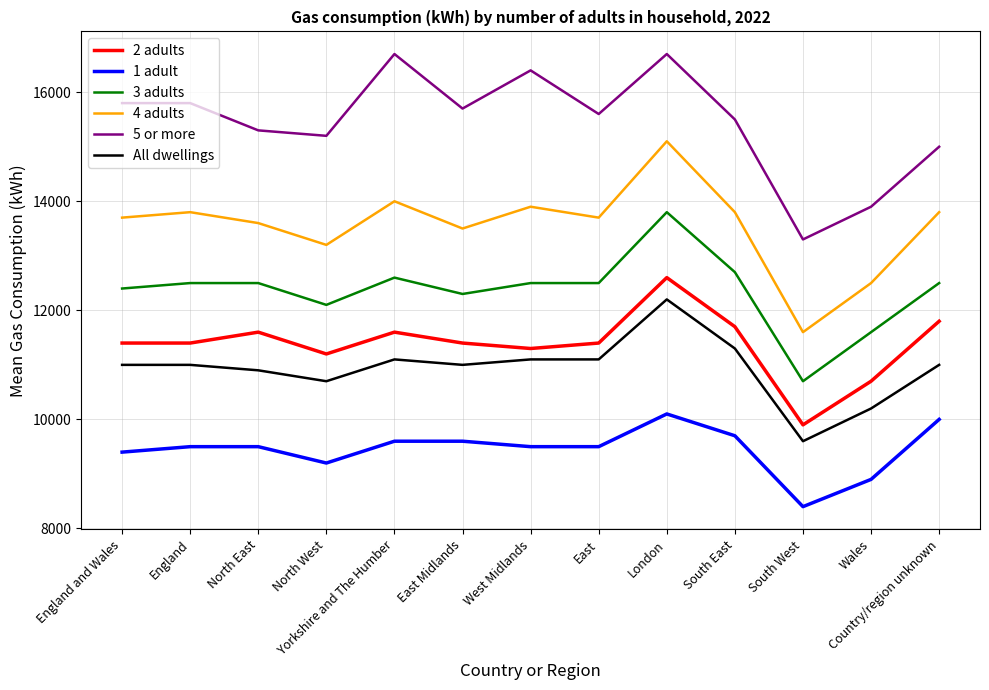

Read the All dwellings value at East, to the nearest 50.

11100